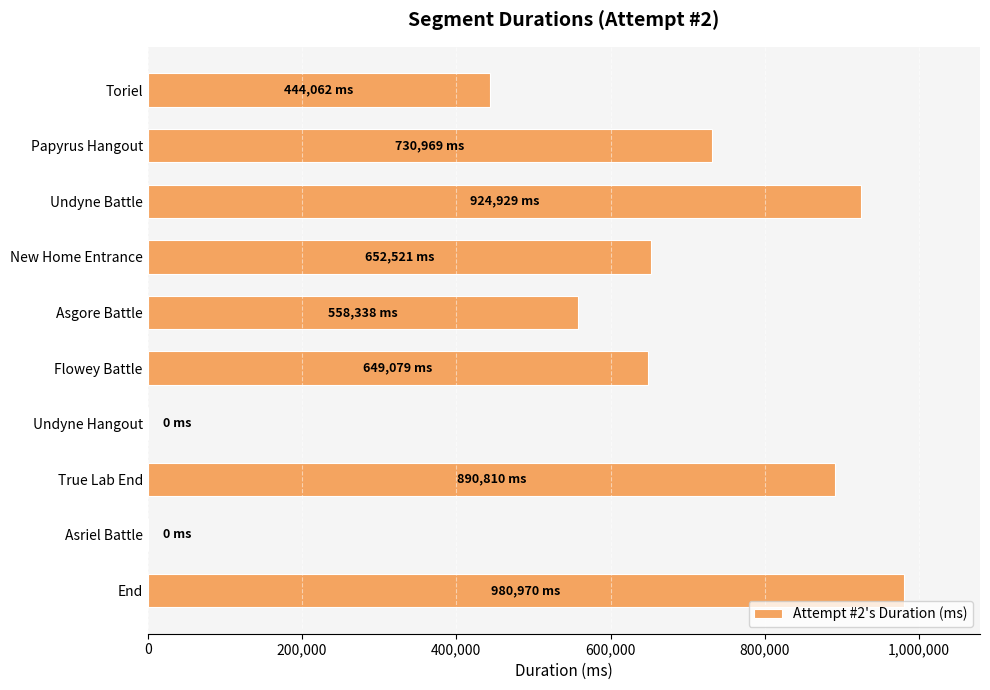

What is the sum of the values at Papyrus Hangout and Asgore Battle?

1289307